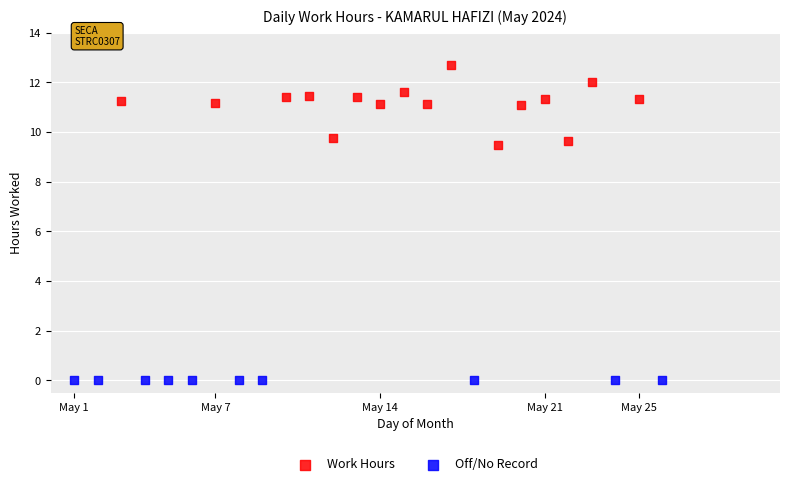

Which series reaches the maximum Y coordinate?

Work Hours